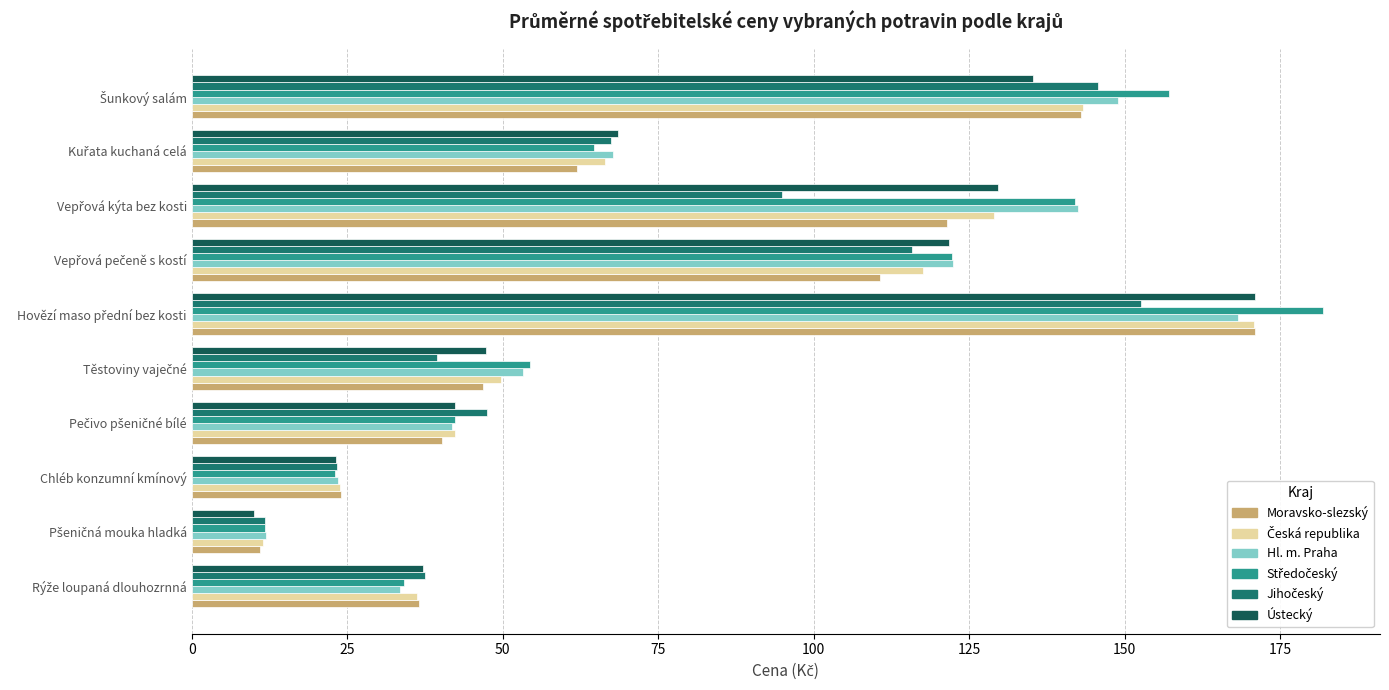

What is the minimum value for Moravsko-slezský?

11.0